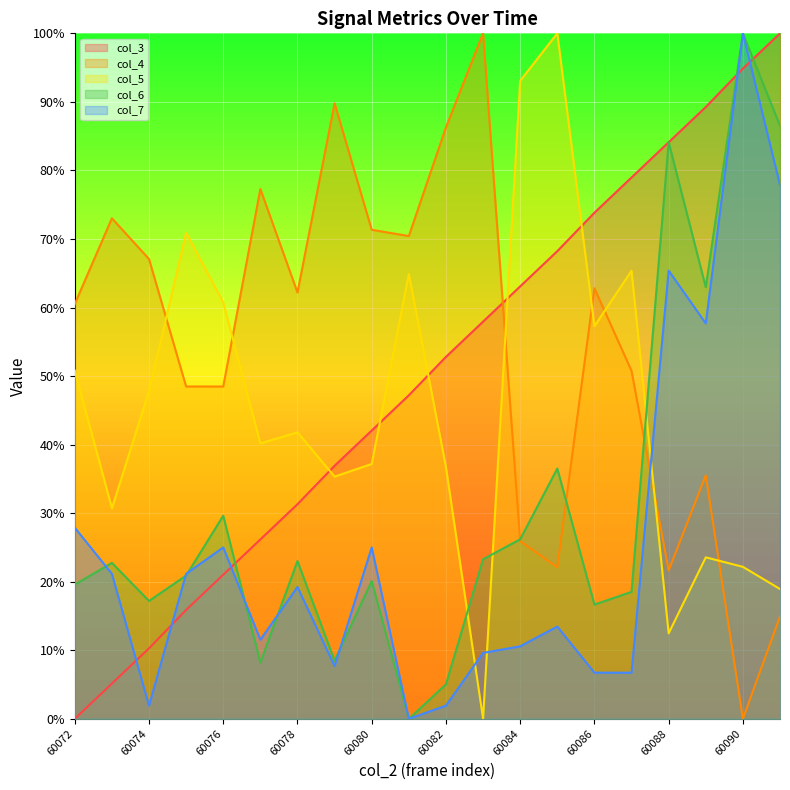

At 60082, list the series in order from smallest to largest.

col_7, col_6, col_5, col_3, col_4